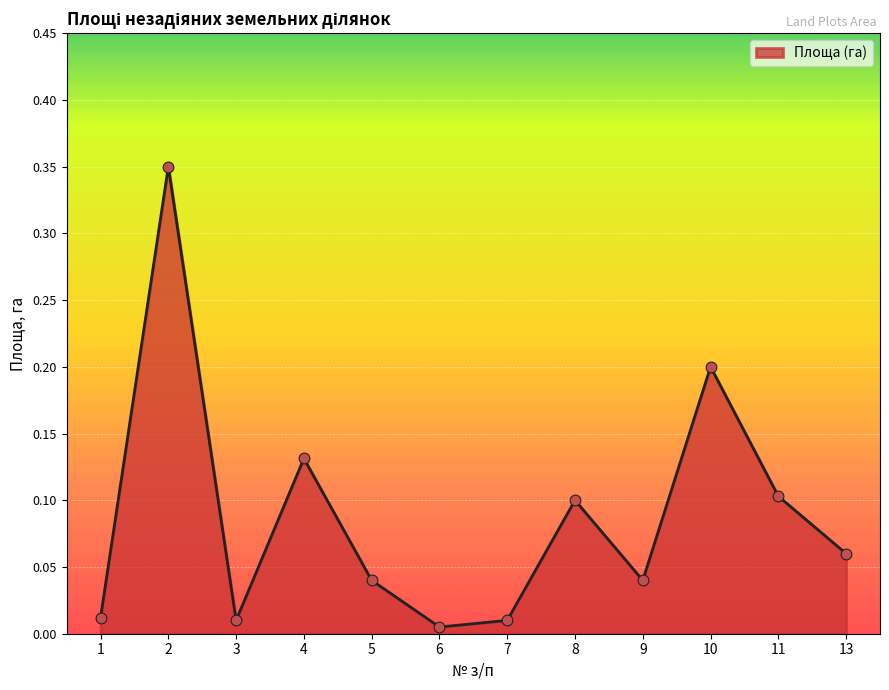

Between 10 and 4, which is larger?

10